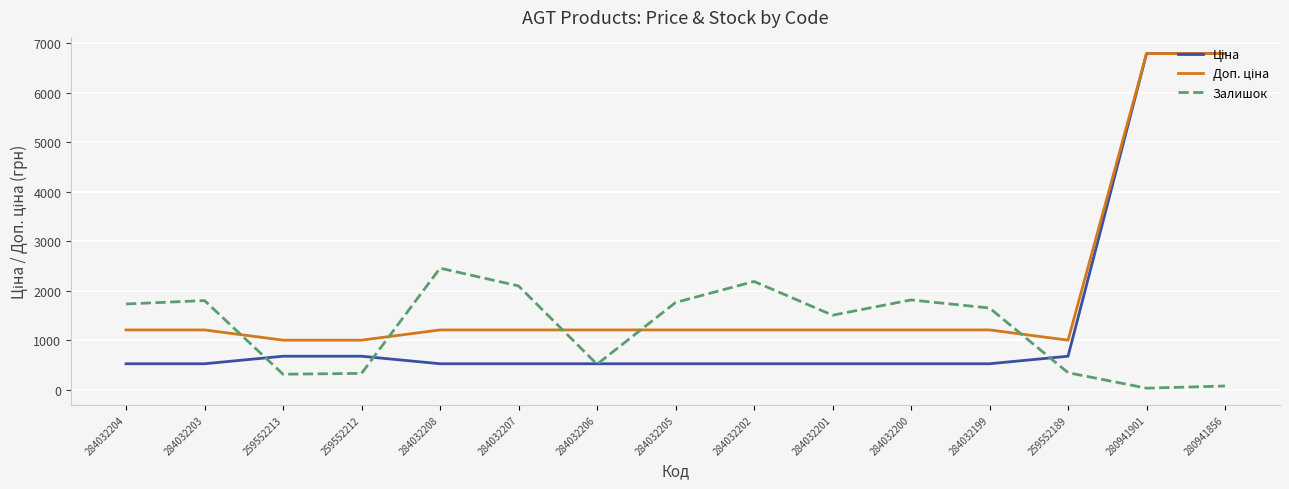

What is the total value across all series at 284032201?

3246.9